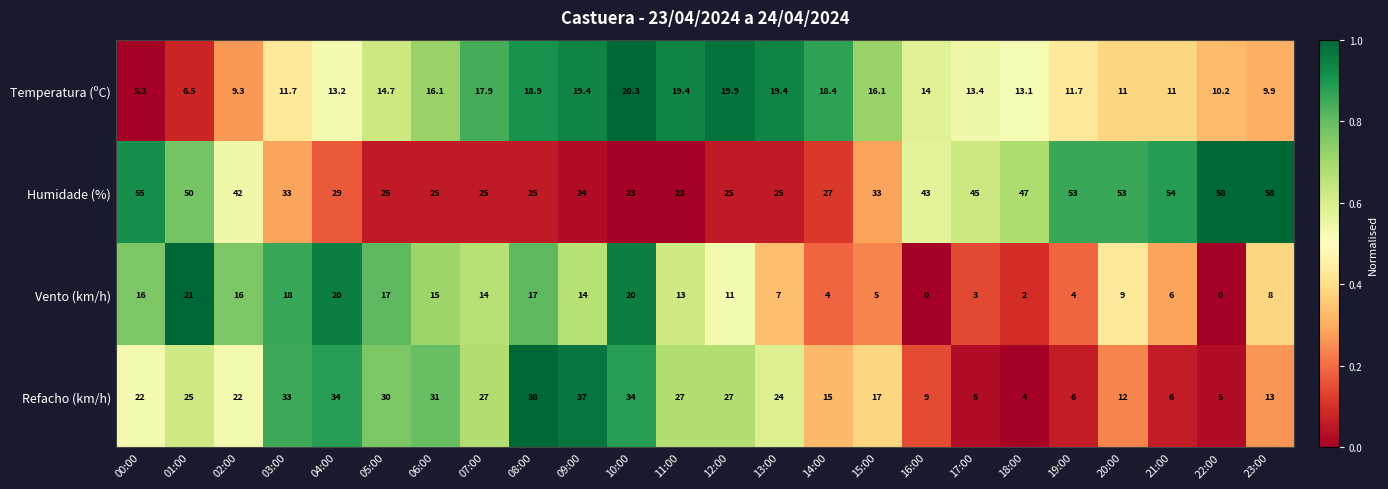

What is the average value of the Vento (km/h) series?

10.8